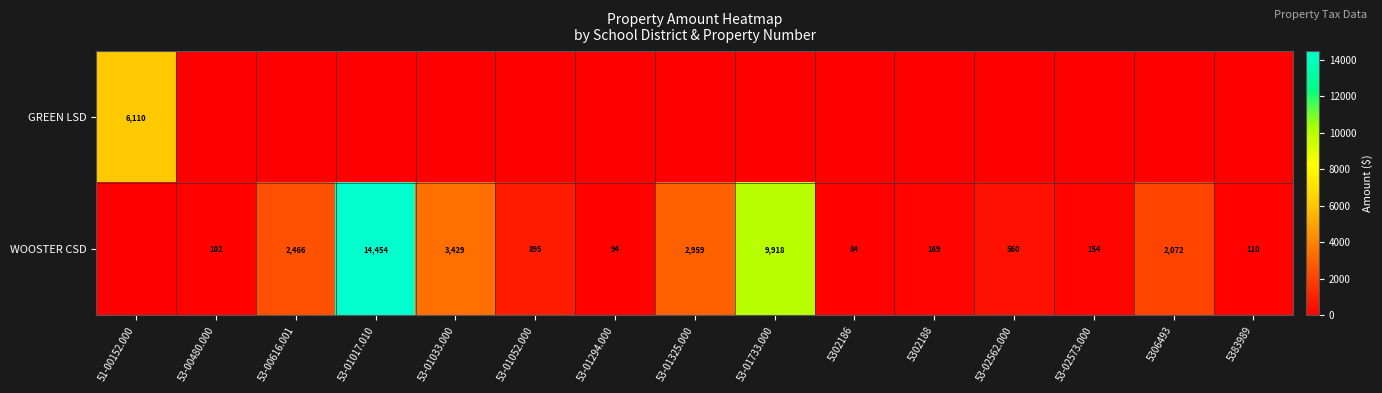

Is it true that WOOSTER CSD equals 110 at 5383989?

True